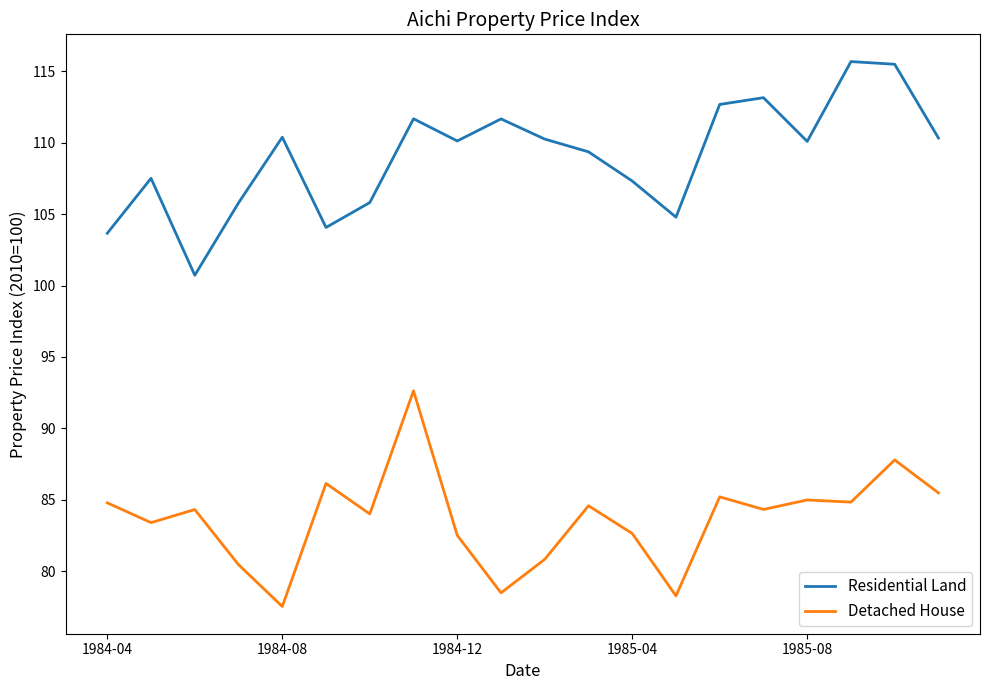

Which series has the largest total across all categories?

Residential Land